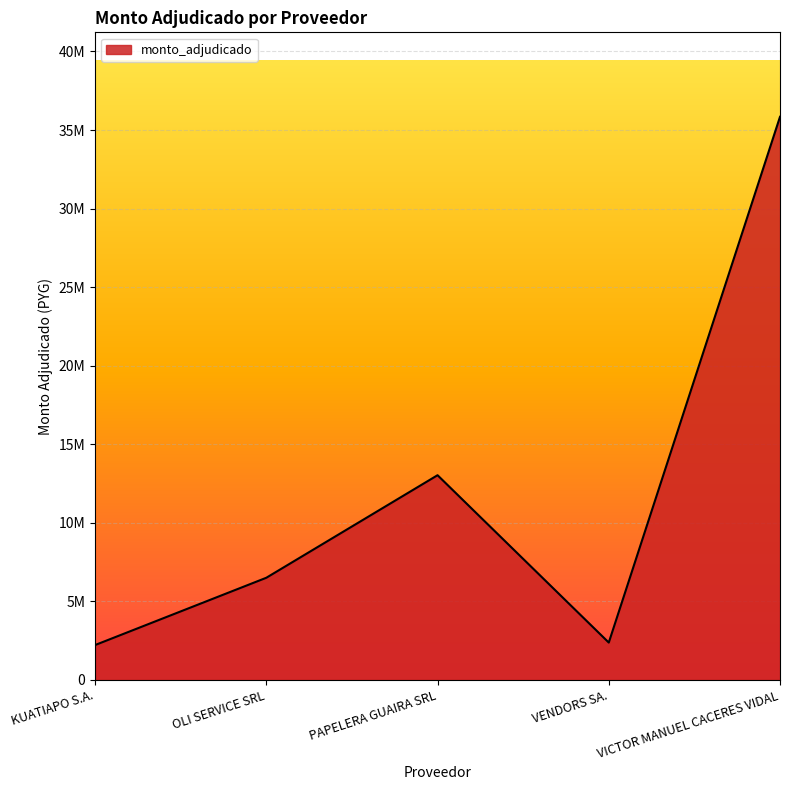

Which category has the lowest value across all series?

KUATIAPO S.A.